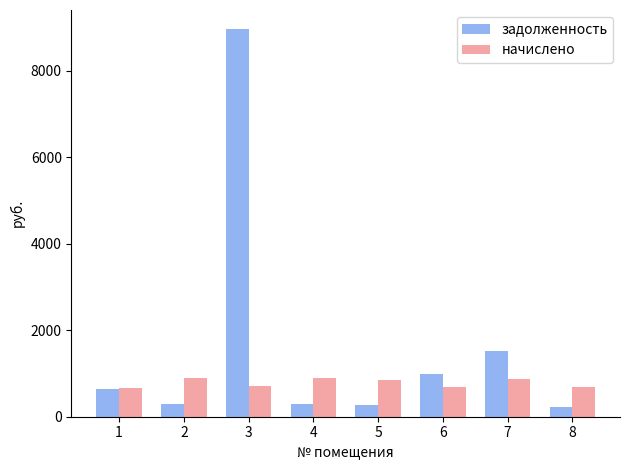

What is the lowest value of the задолженность series?

220.9